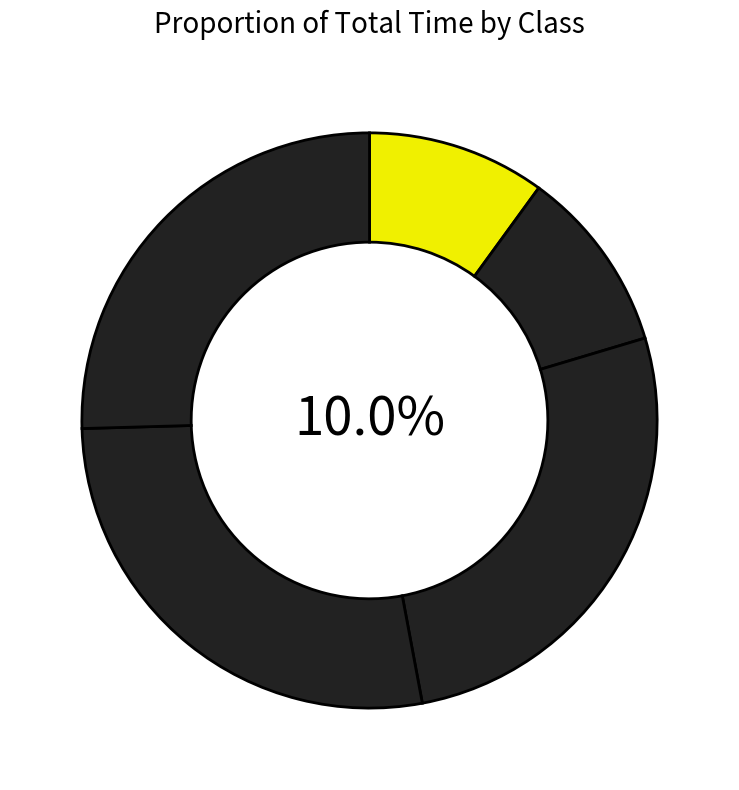

Do HL0 and HL2 together represent more than half of the pie?

No